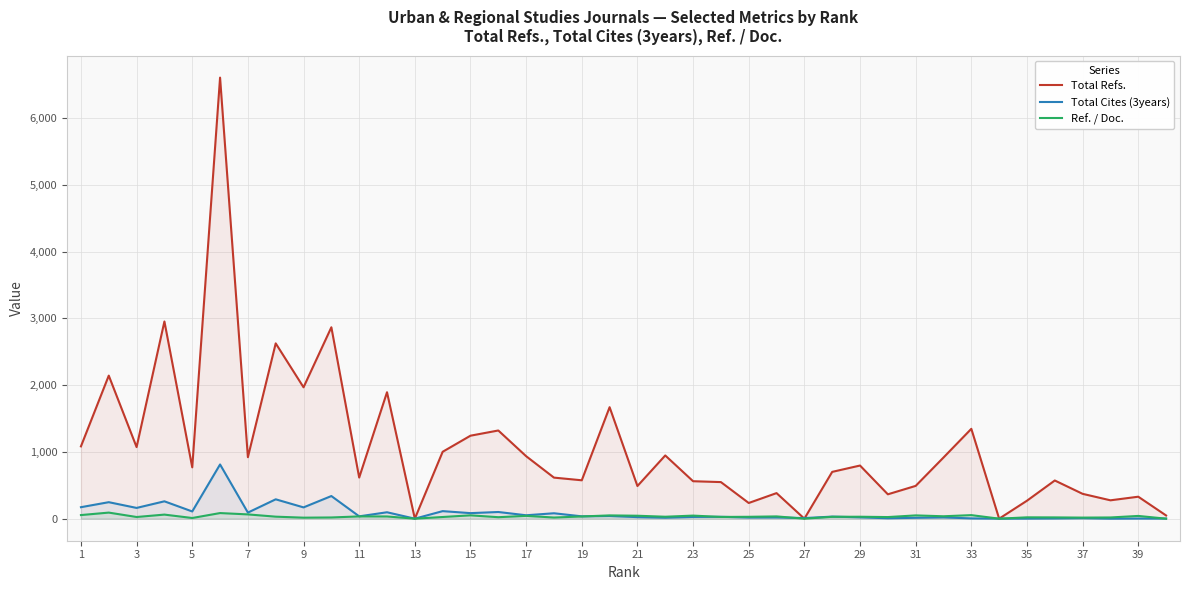

Which series has the widest spread of values?

Total Refs.